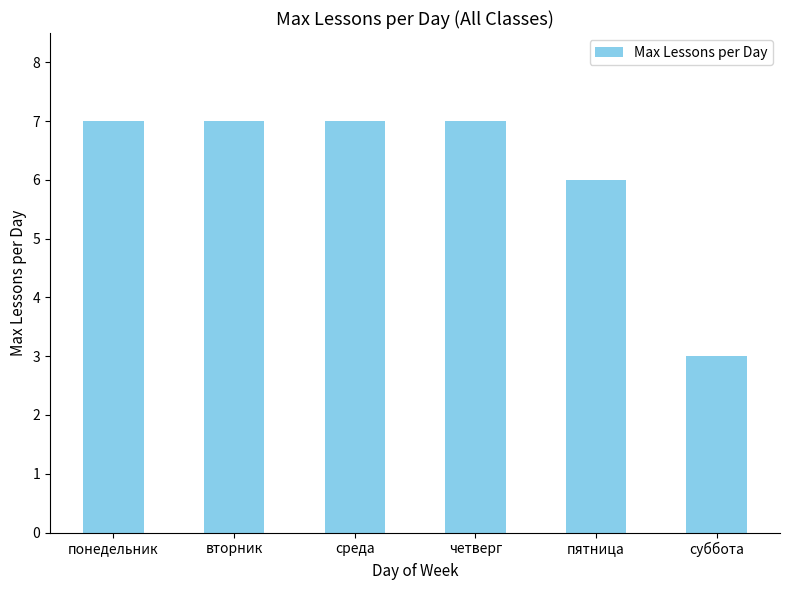

What is the difference between the maximum and second lowest values?

1